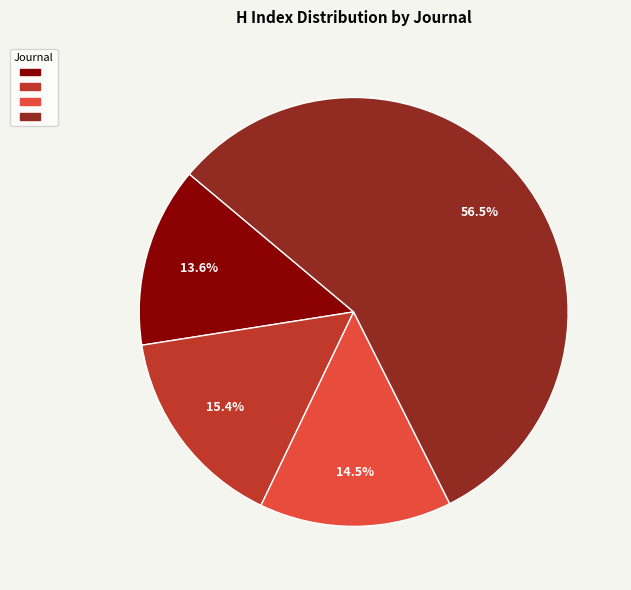

To the nearest percent, what is the difference between the largest and smallest slice percentages?

43%